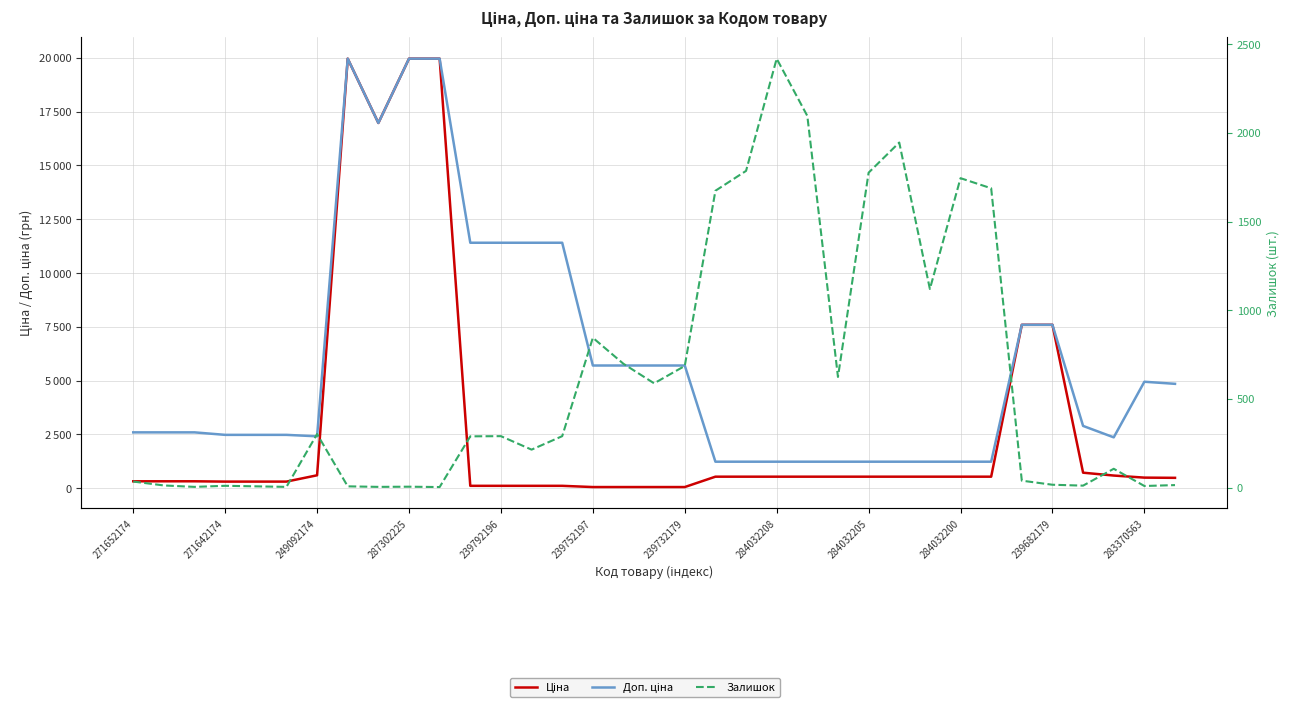

What is the label of the 12th point from the left?

283370563